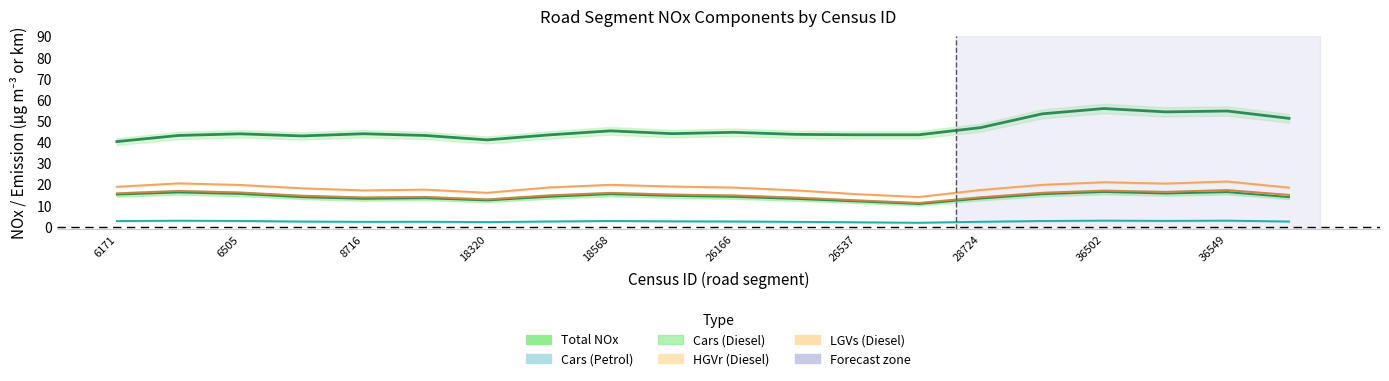

Reading left to right, extract all data points from this chart.

Total NOx: 40.3	43.1	43.9	42.9	44.0	43.1	41.1	43.4	45.3	44.0	44.6	43.7	43.5	43.5	46.9	53.4	55.9	54.3	54.7	51.2
Cars (Petrol): 2.7	2.9	2.7	2.5	2.3	2.4	2.2	2.5	2.7	2.6	2.5	2.3	2.1	1.9	2.4	2.7	2.9	2.8	2.9	2.5
Cars (Diesel): 15.2	16.2	15.5	14.0	13.2	13.5	12.5	14.2	15.4	14.6	14.1	13.2	12.0	10.8	13.4	15.4	16.4	15.7	16.4	14.0
HGVr (Diesel): 15.8	16.9	16.2	14.7	13.9	14.1	12.9	14.8	16.0	15.2	14.8	13.8	12.5	11.3	13.9	16.1	17.1	16.5	17.3	15.1
LGVs (Diesel): 18.9	20.5	19.7	18.2	17.2	17.5	16.1	18.6	19.8	19.0	18.5	17.2	15.4	14.1	17.4	19.8	21.0	20.4	21.4	18.5